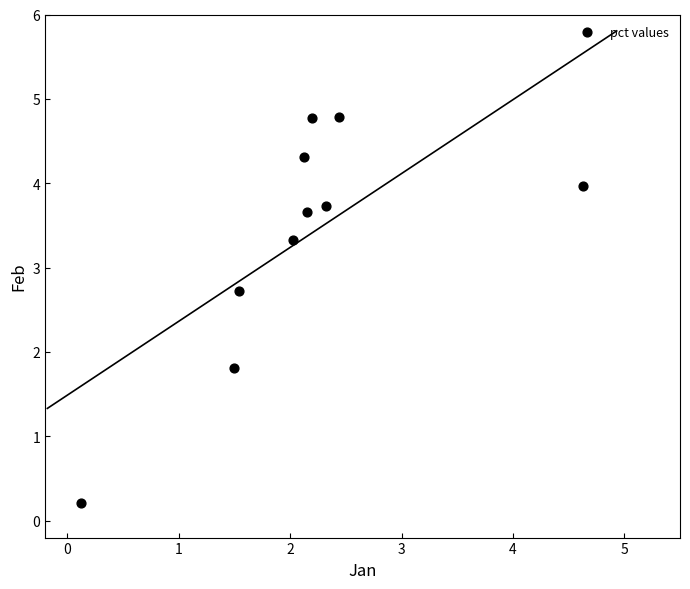

What is the average Y value?

3.3